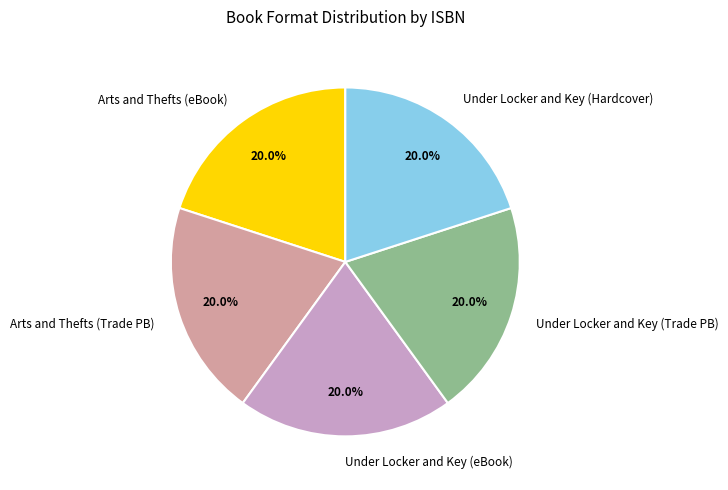

Does Under Locker and Key (eBook) represent more than half of the total?

No